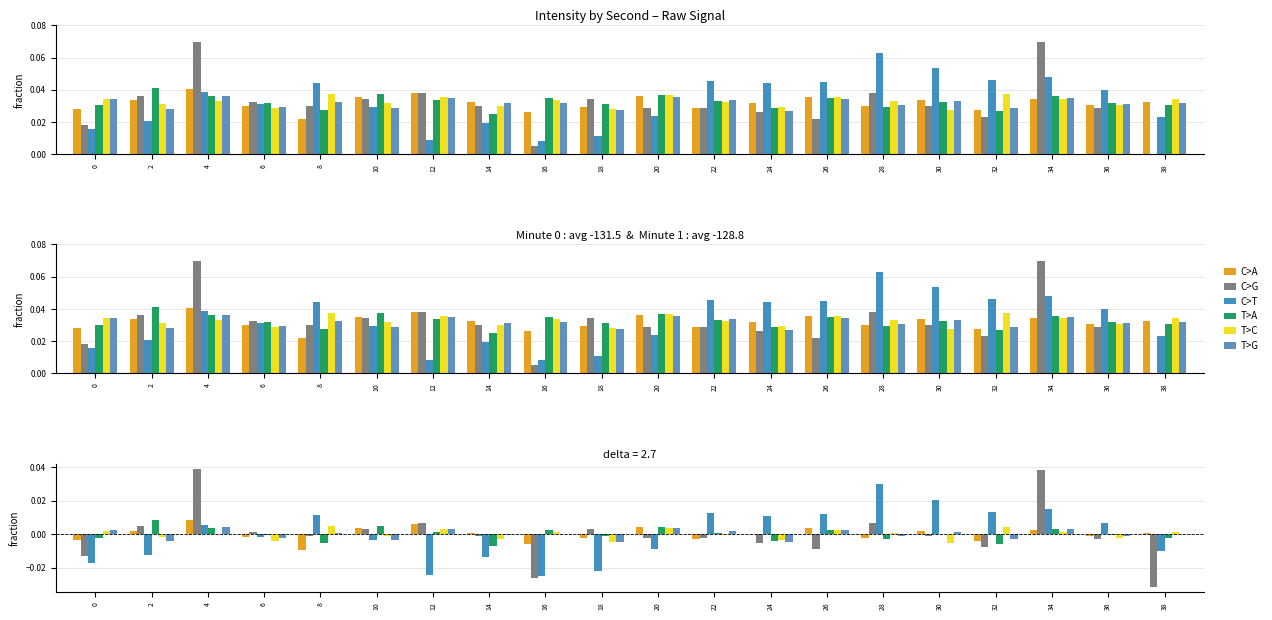

How many data points in C>T are above 0?

10